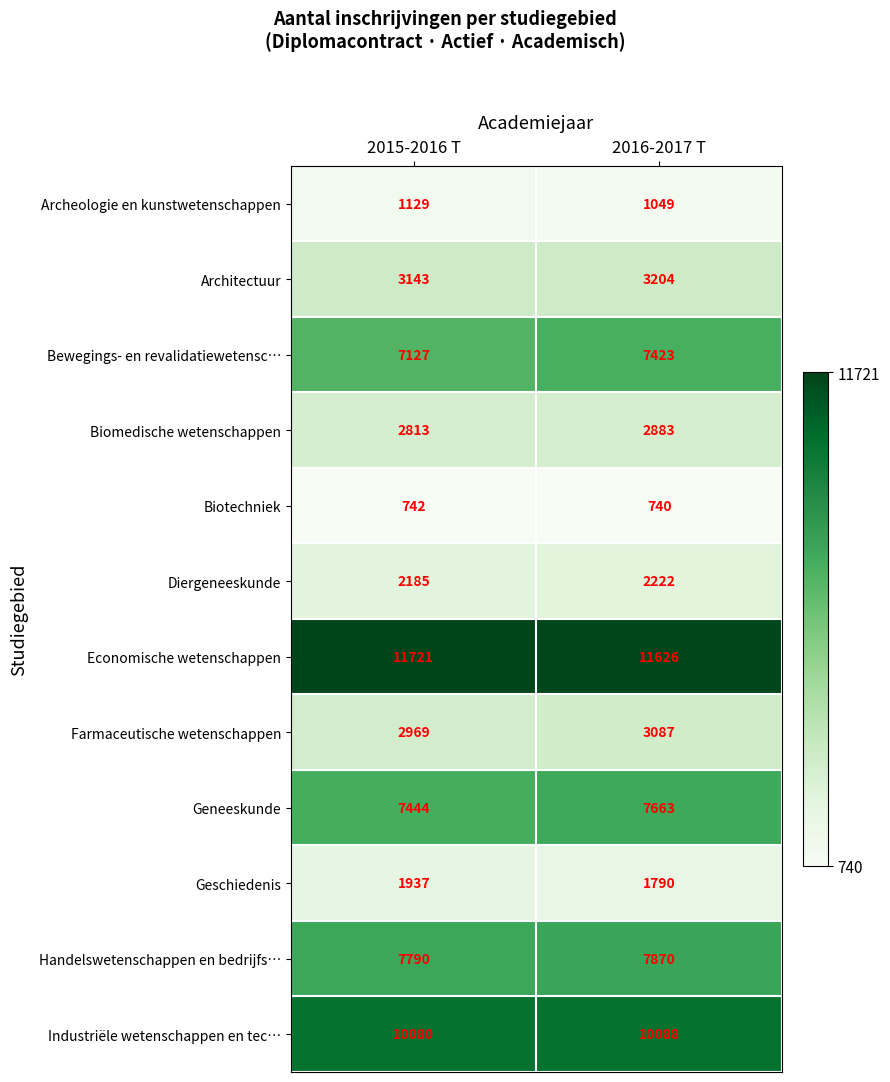

Reading left to right, transcribe all the data shown in this chart.

Archeologie en kunstwetenschappen: 2015-2016 T=1129	2016-2017 T=1049
Architectuur: 2015-2016 T=3143	2016-2017 T=3204
Bewegings- en revalidatiewetensc…: 2015-2016 T=7127	2016-2017 T=7423
Biomedische wetenschappen: 2015-2016 T=2813	2016-2017 T=2883
Biotechniek: 2015-2016 T=742	2016-2017 T=740
Diergeneeskunde: 2015-2016 T=2185	2016-2017 T=2222
Economische wetenschappen: 2015-2016 T=11721	2016-2017 T=11626
Farmaceutische wetenschappen: 2015-2016 T=2969	2016-2017 T=3087
Geneeskunde: 2015-2016 T=7444	2016-2017 T=7663
Geschiedenis: 2015-2016 T=1937	2016-2017 T=1790
Handelswetenschappen en bedrijfs…: 2015-2016 T=7790	2016-2017 T=7870
Industriële wetenschappen en tec…: 2015-2016 T=10080	2016-2017 T=10088